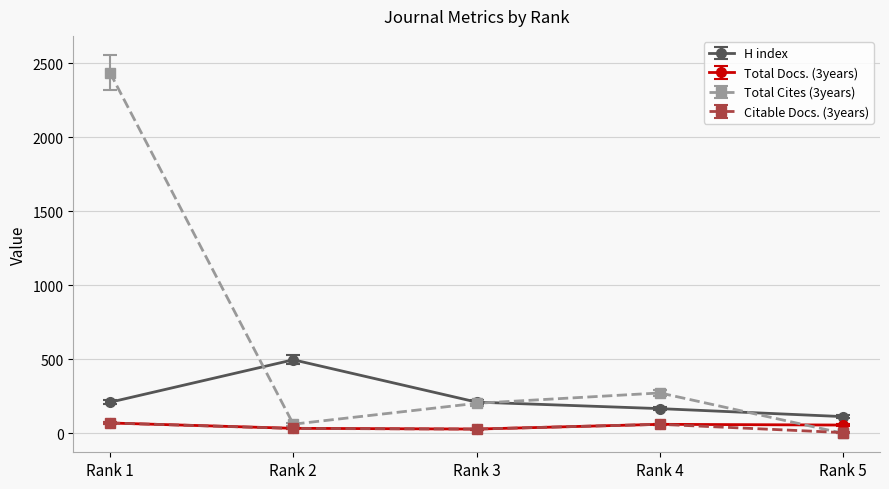

Which series has the largest total across all categories?

Total Cites (3years)